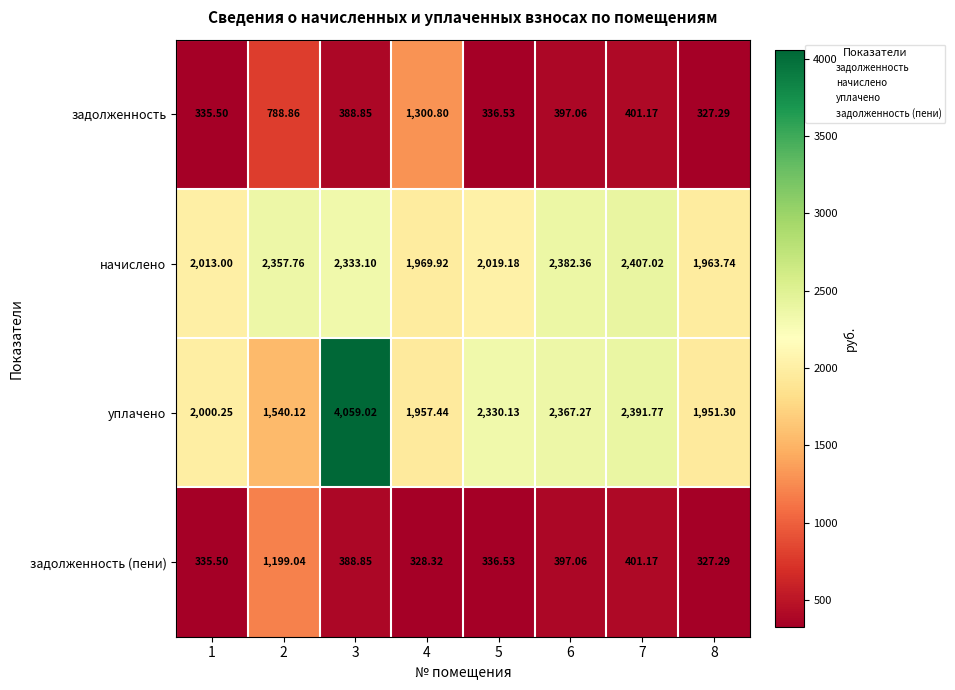

How many distinct data groups are displayed?

4